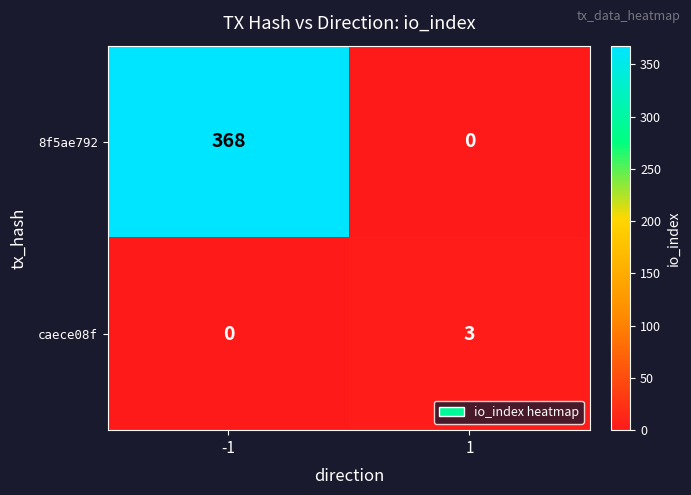

Which series has the largest range (max minus min)?

8f5ae792